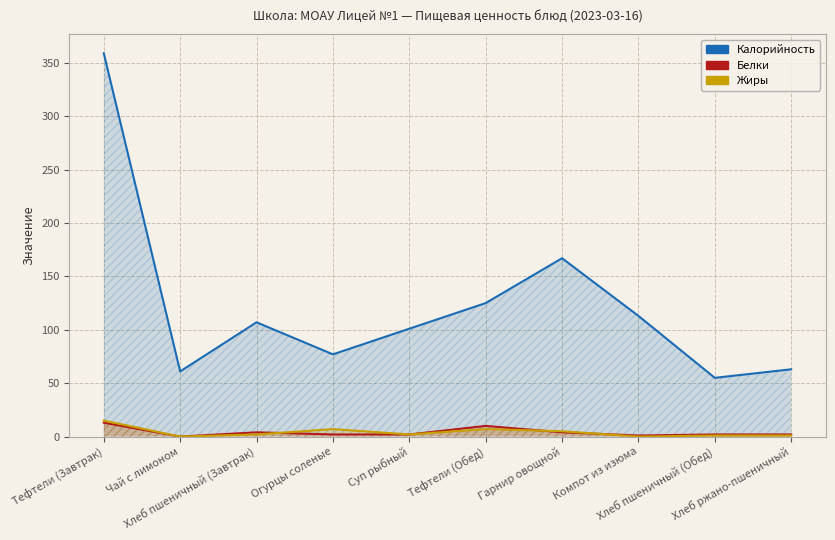

True or false: Белки has more than 2 interior local peaks.

False